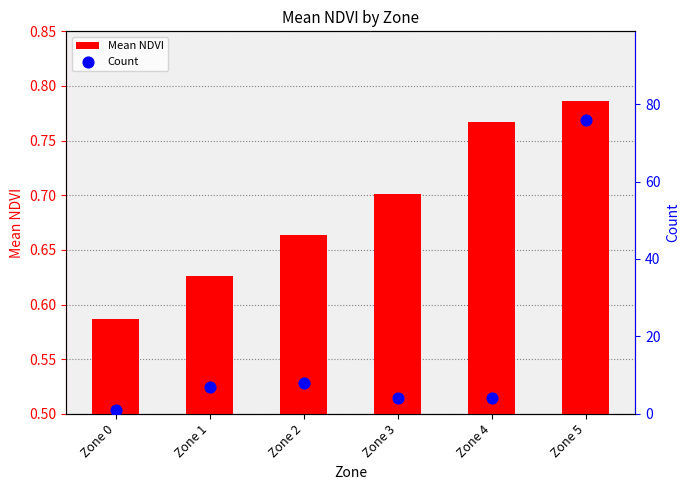

What are all the series names shown in the legend?

Mean NDVI, Count